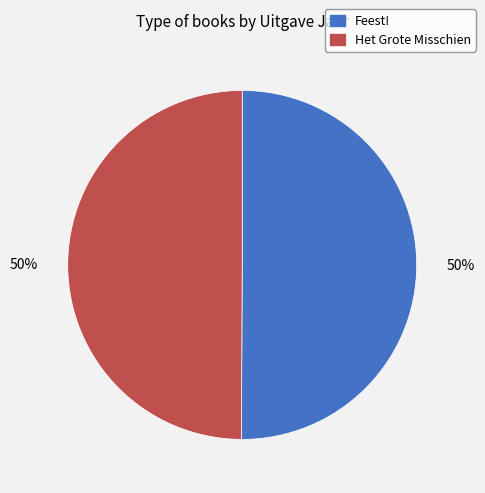

Approximately how many times larger is the value at Feest! compared to Het Grote Misschien?

1.0